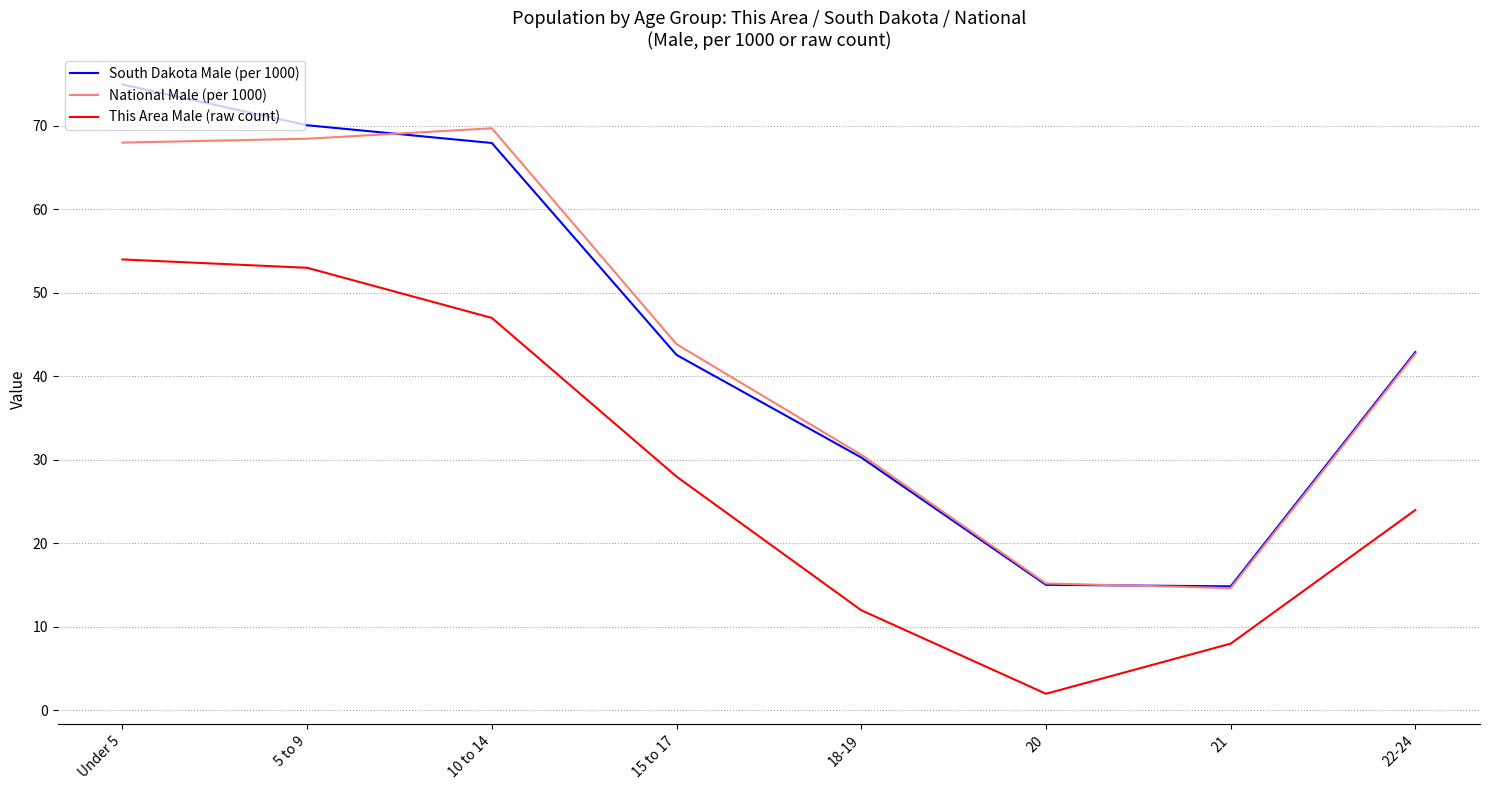

At which category is the sum across all series the highest?

Under 5